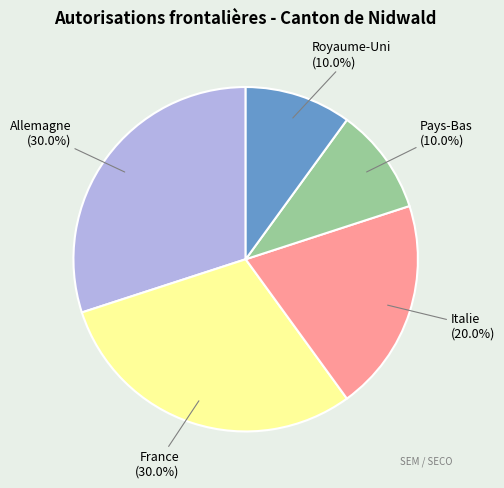

Does Allemagne account for over 50% of the chart?

No